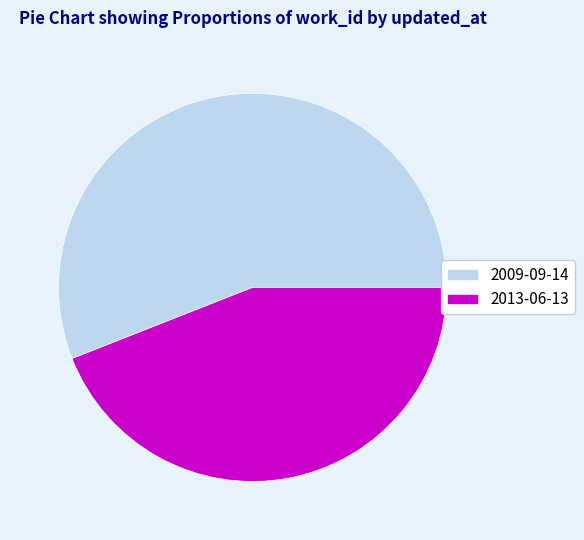

Count the number of slices in the pie.

2